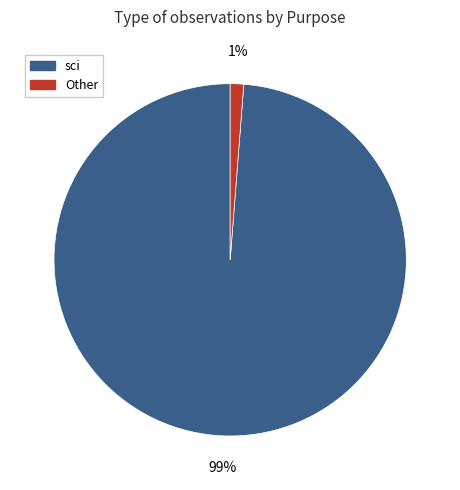

Is there any slice that represents more than half of the pie?

Yes